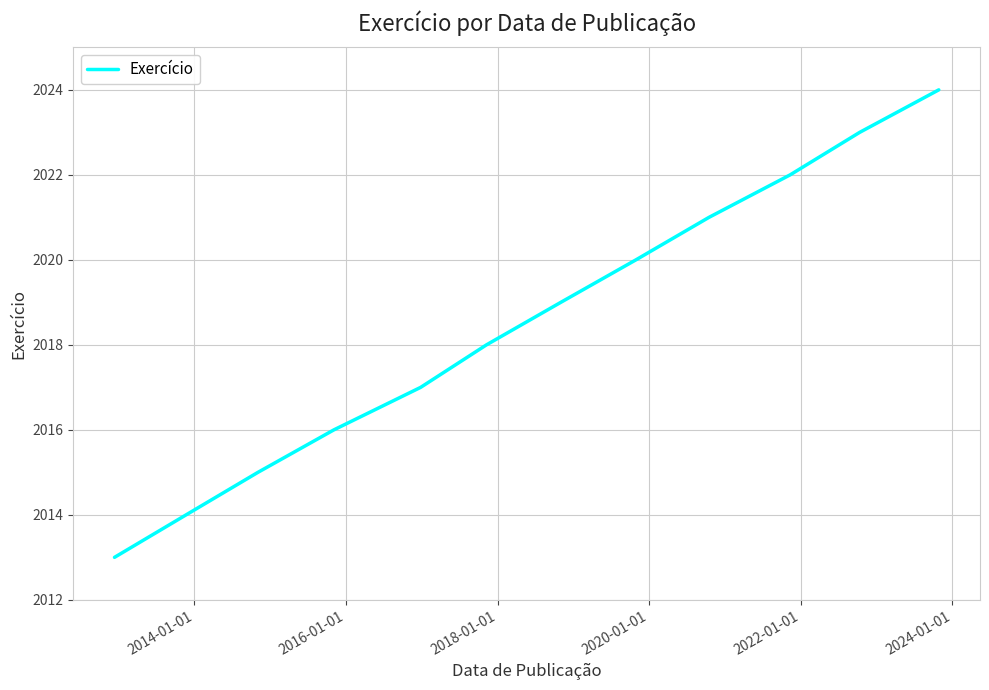

What is the minimum value shown in the chart?

2013